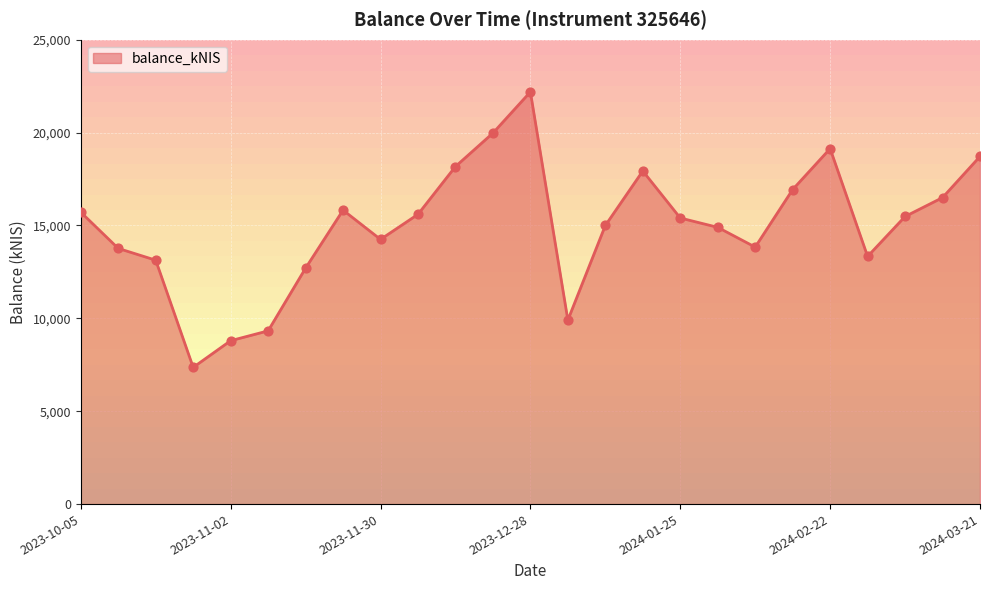

What is the greatest value displayed?

22191.5